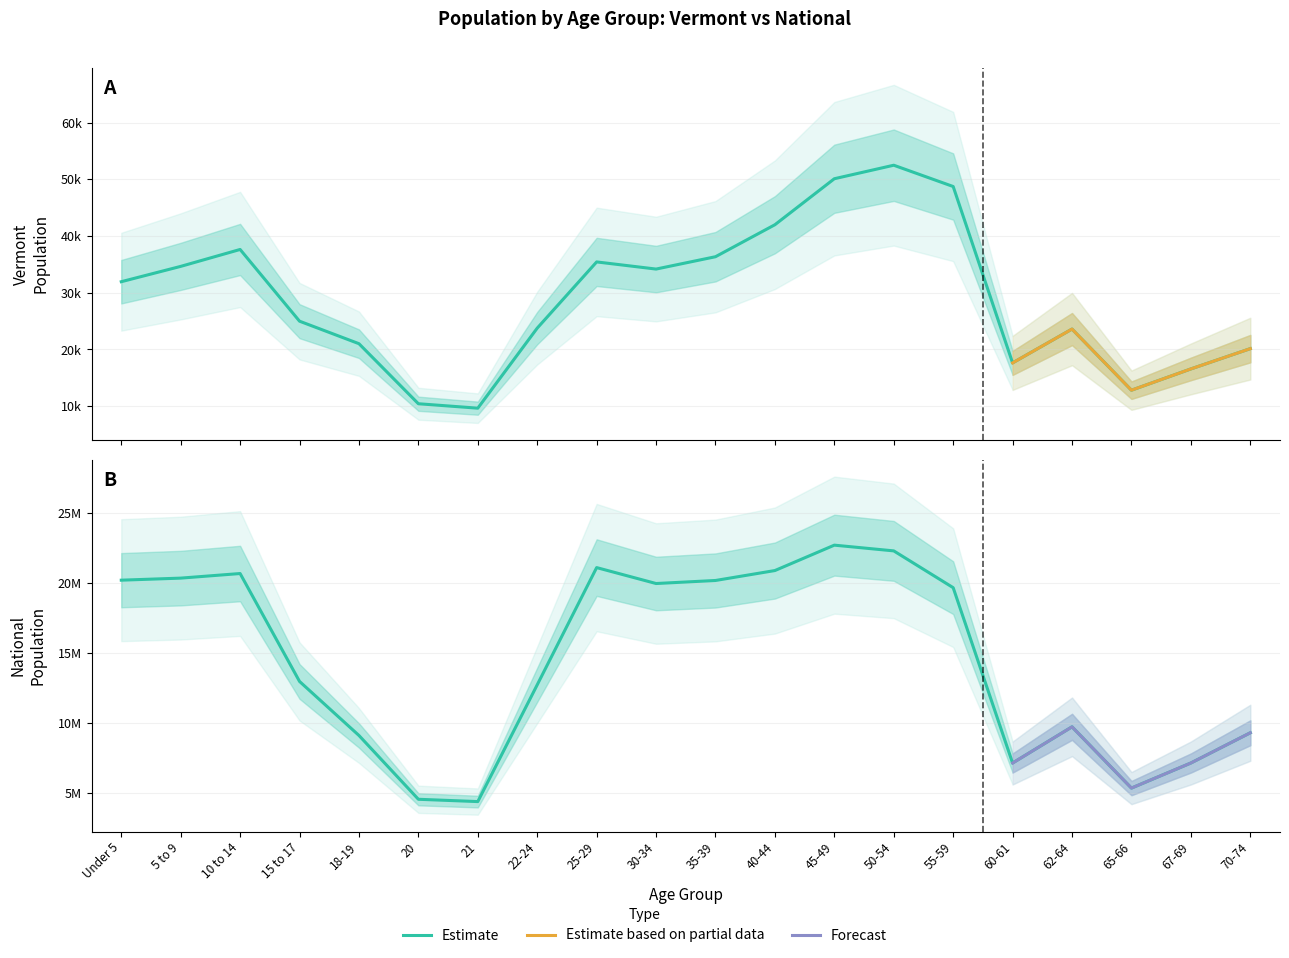

What is the highest value of the National series?

22708591